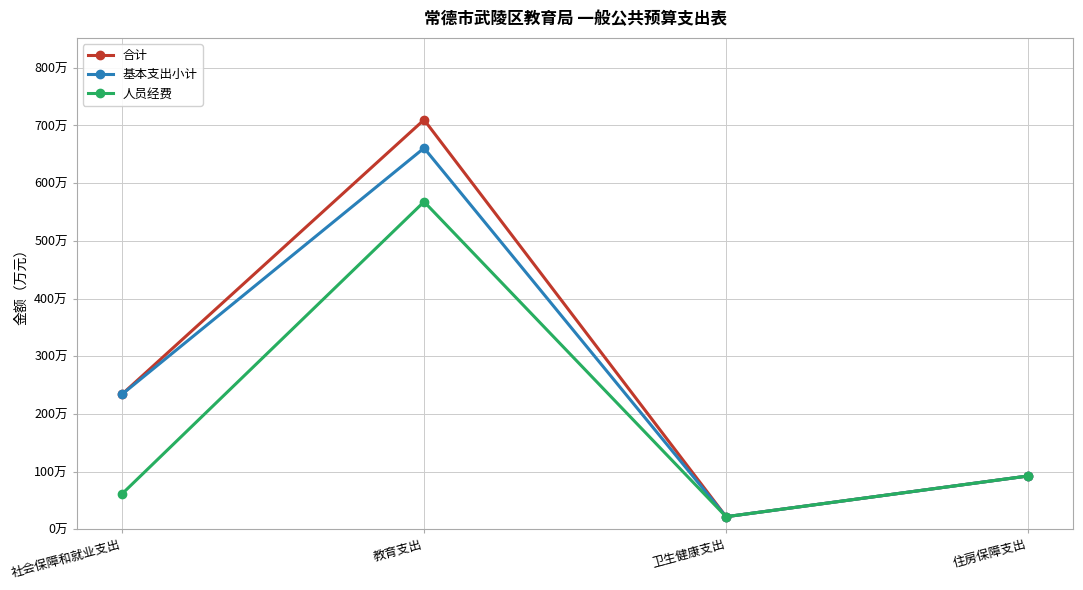

Which has a higher value, 住房保障支出 or 卫生健康支出?

住房保障支出